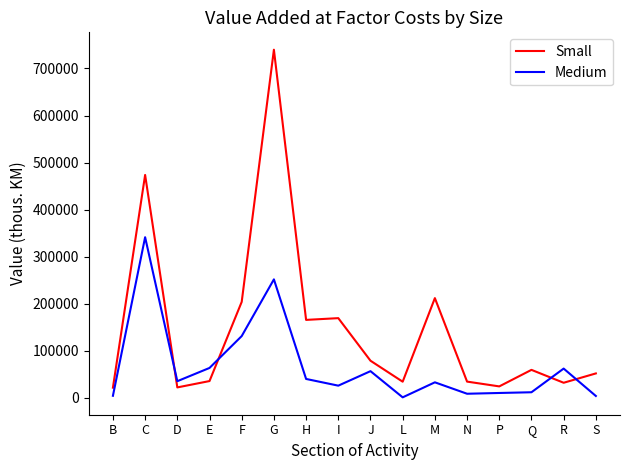

What is the difference between the maximum and minimum values in the Medium series?

340150